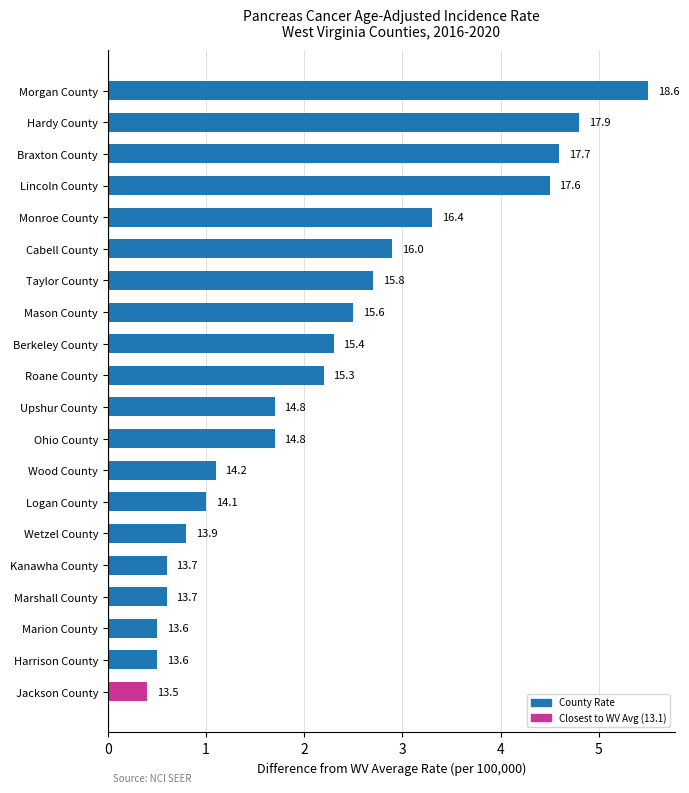

How many values are below 2?

10